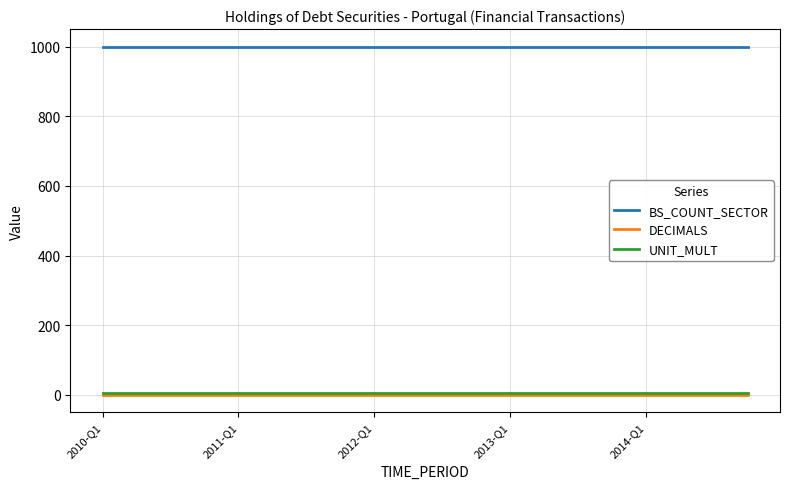

What is the maximum value shown in the chart?

1000